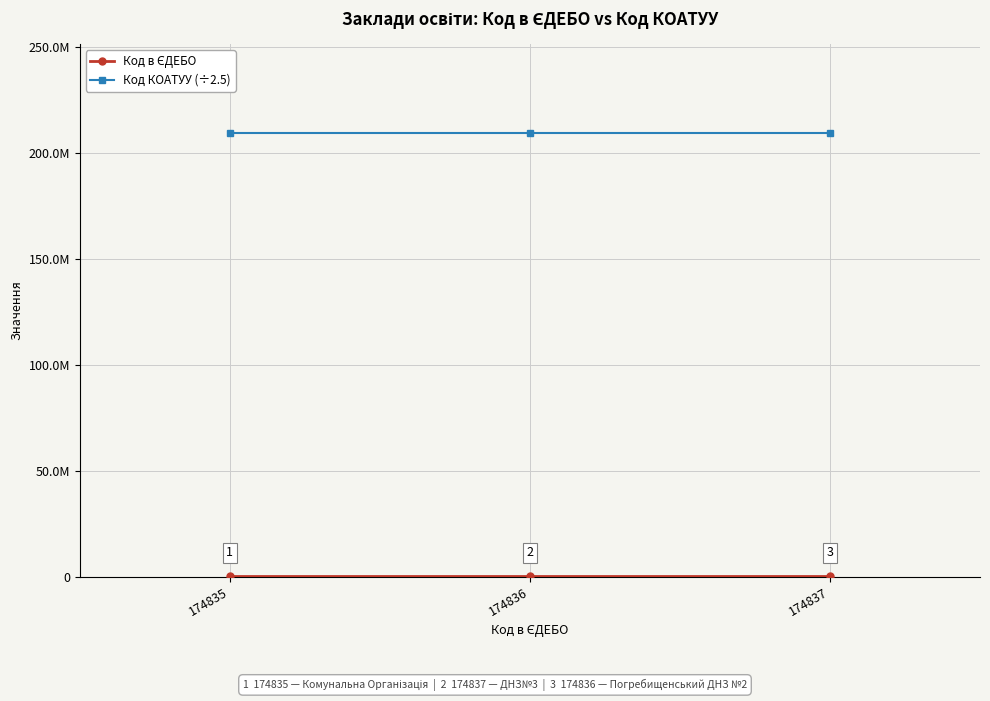

At which label is Код в ЄДЕБО closest to 174836?

174837